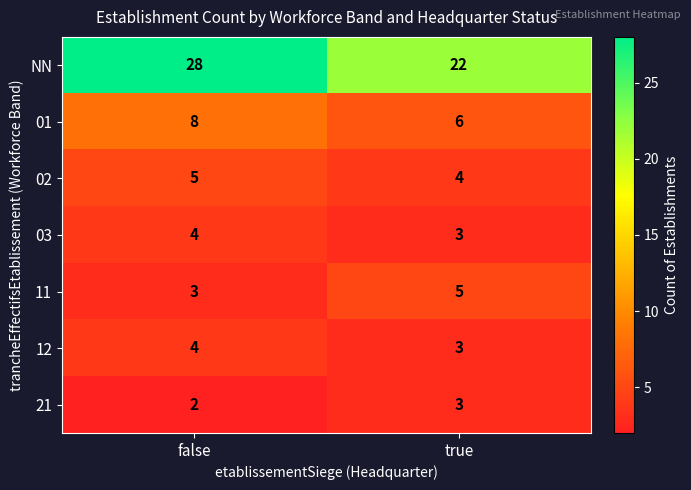

At which category is the sum across all series the highest?

false